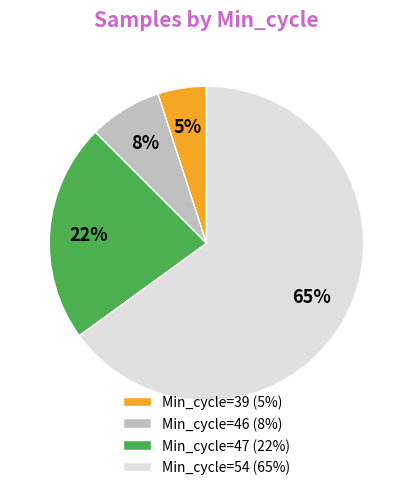

Count the number of slices in the pie.

4